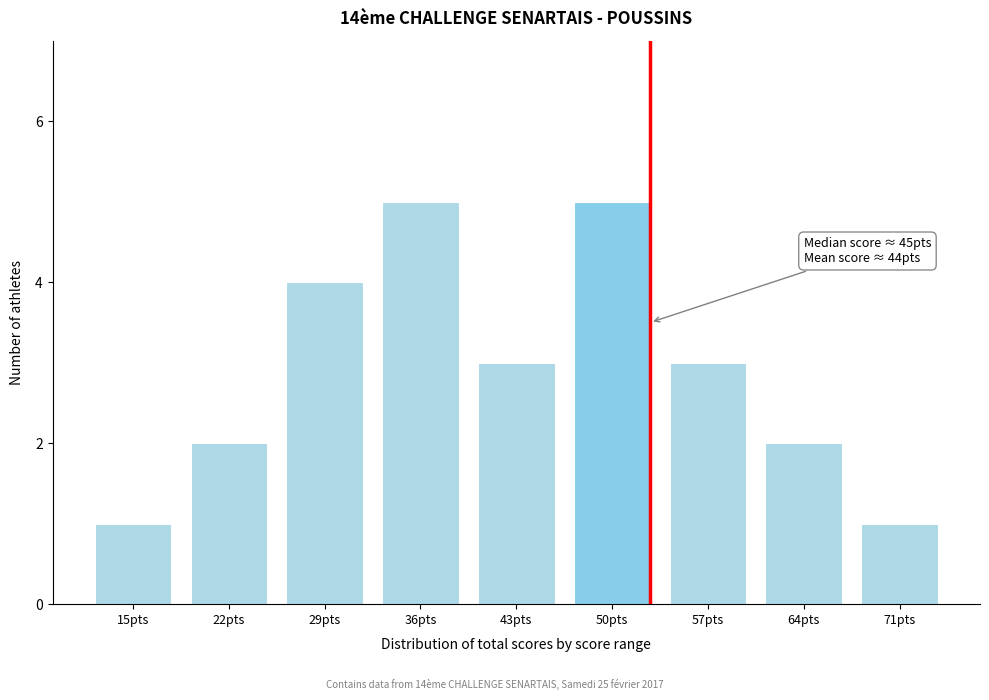

Reading right to left, extract all data points from this chart.

71pts=1	64pts=2	57pts=3	50pts=5	43pts=3	36pts=5	29pts=4	22pts=2	15pts=1